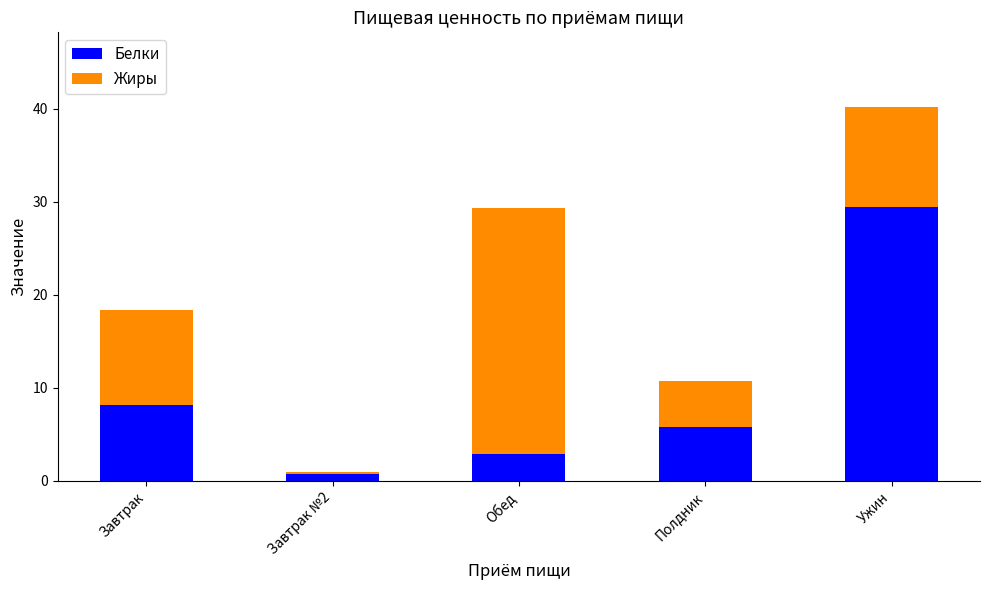

List the labels in order of Белки value, largest first.

Ужин, Завтрак, Полдник, Обед, Завтрак №2